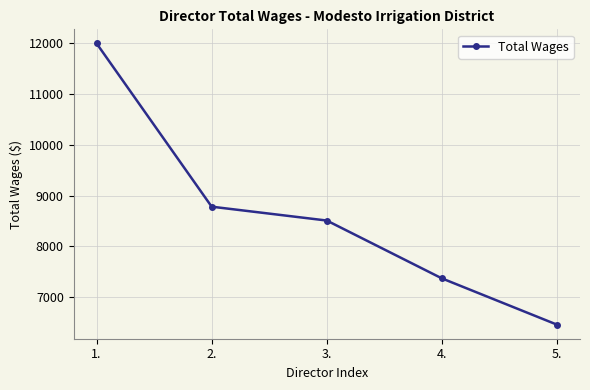

List the labels in order of value, smallest first.

5., 4., 3., 2., 1.